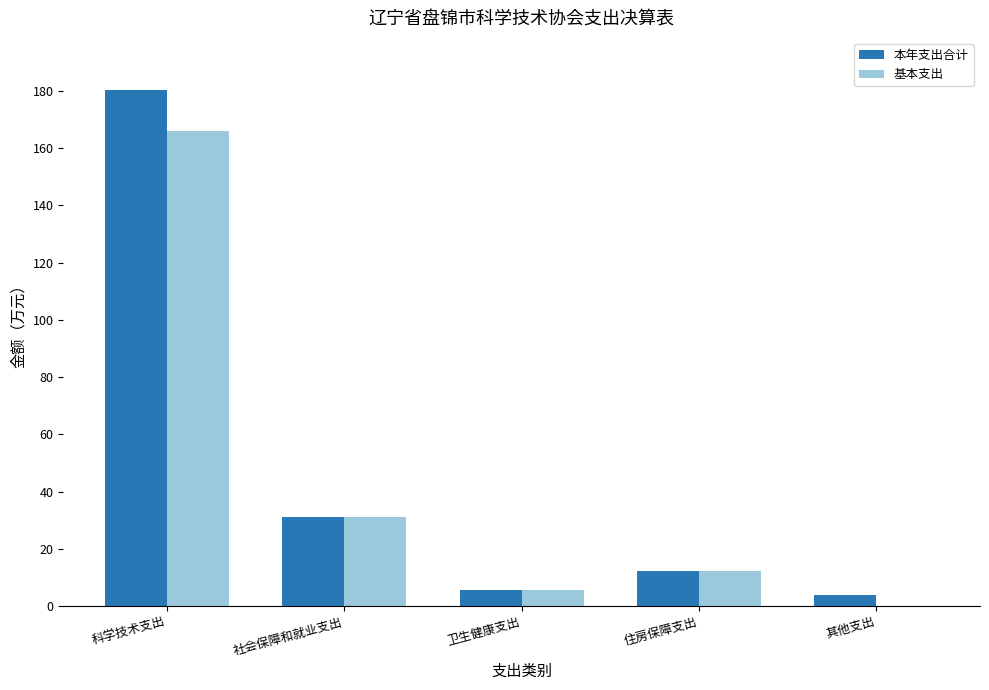

What is the approximate value of 本年支出合计 at 卫生健康支出?

5.5